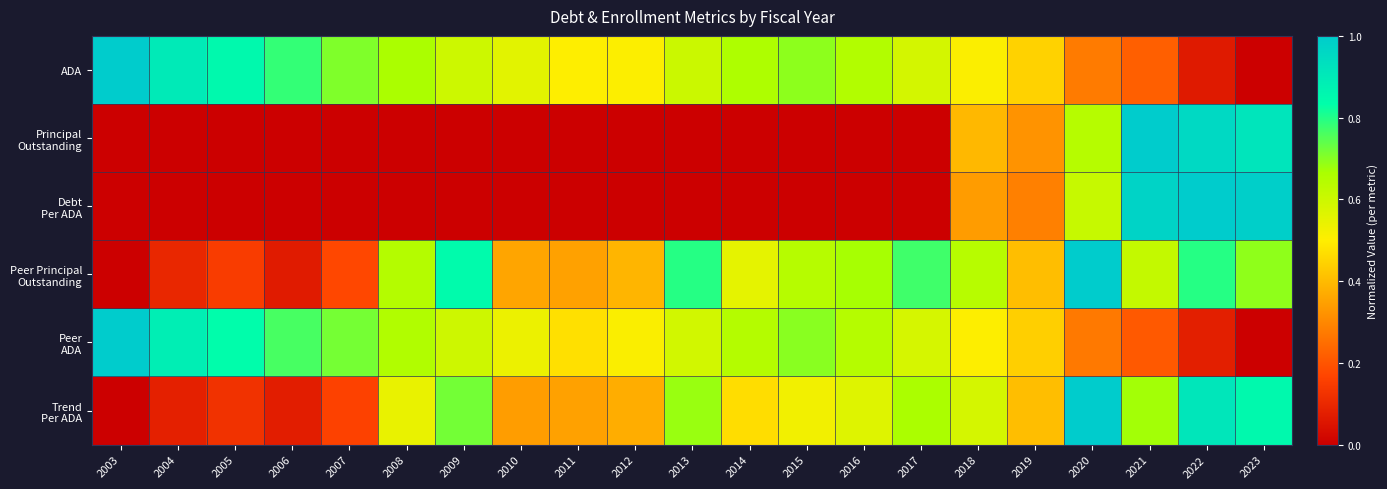

What is the total value across all series at 2005?

2.0